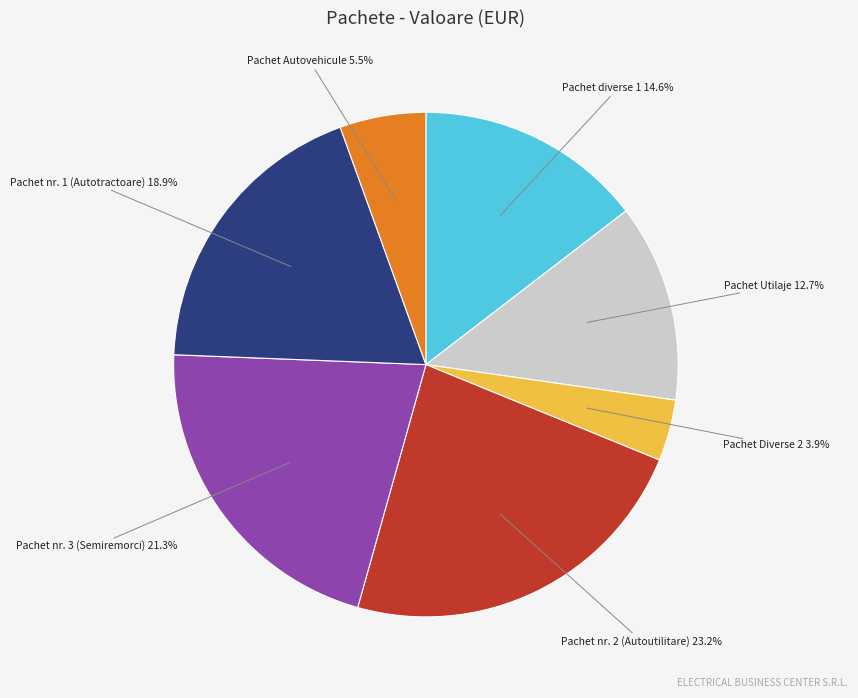

Is there a majority slice in this chart?

No